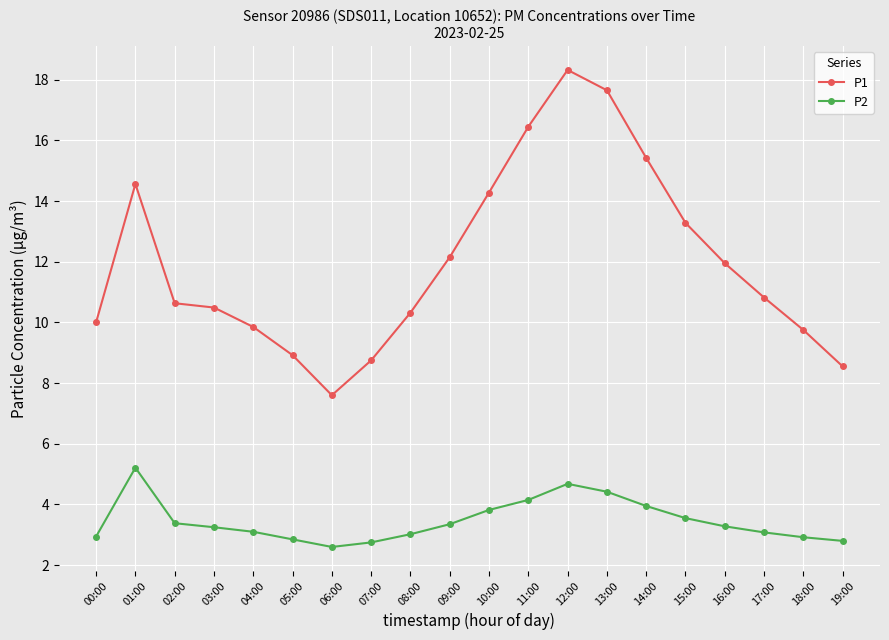

List the series in order of their overall mean, lowest first.

P2, P1